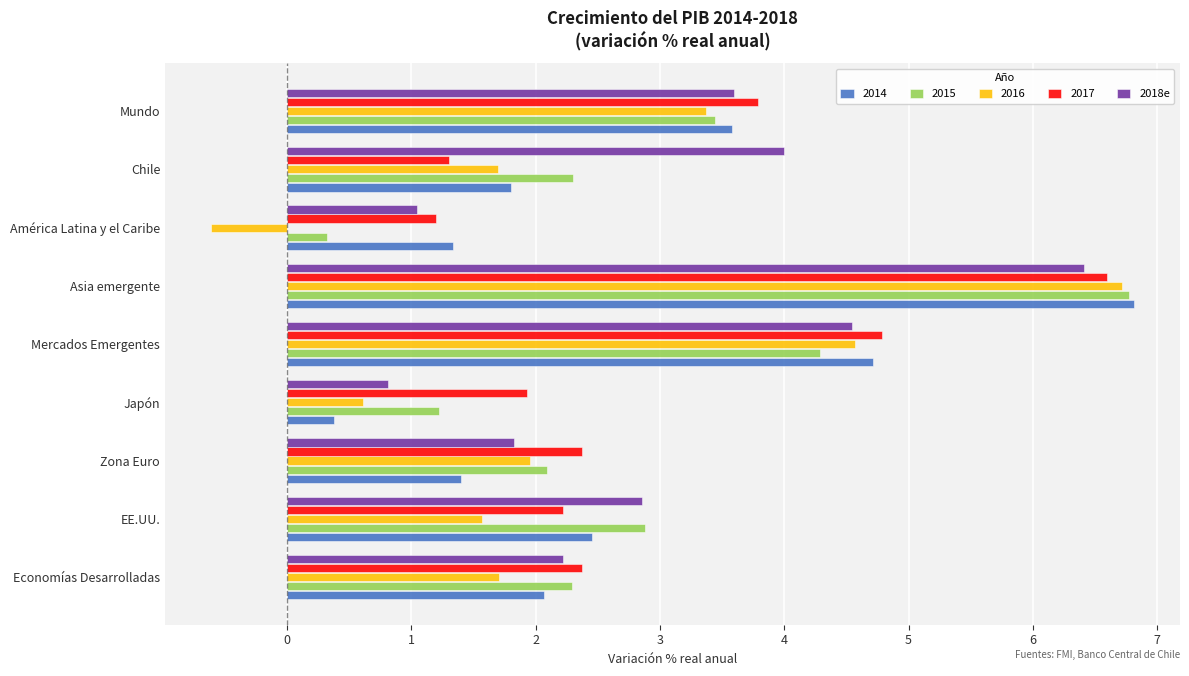

Between Mercados Emergentes and Chile, which series saw the biggest shift?

2017